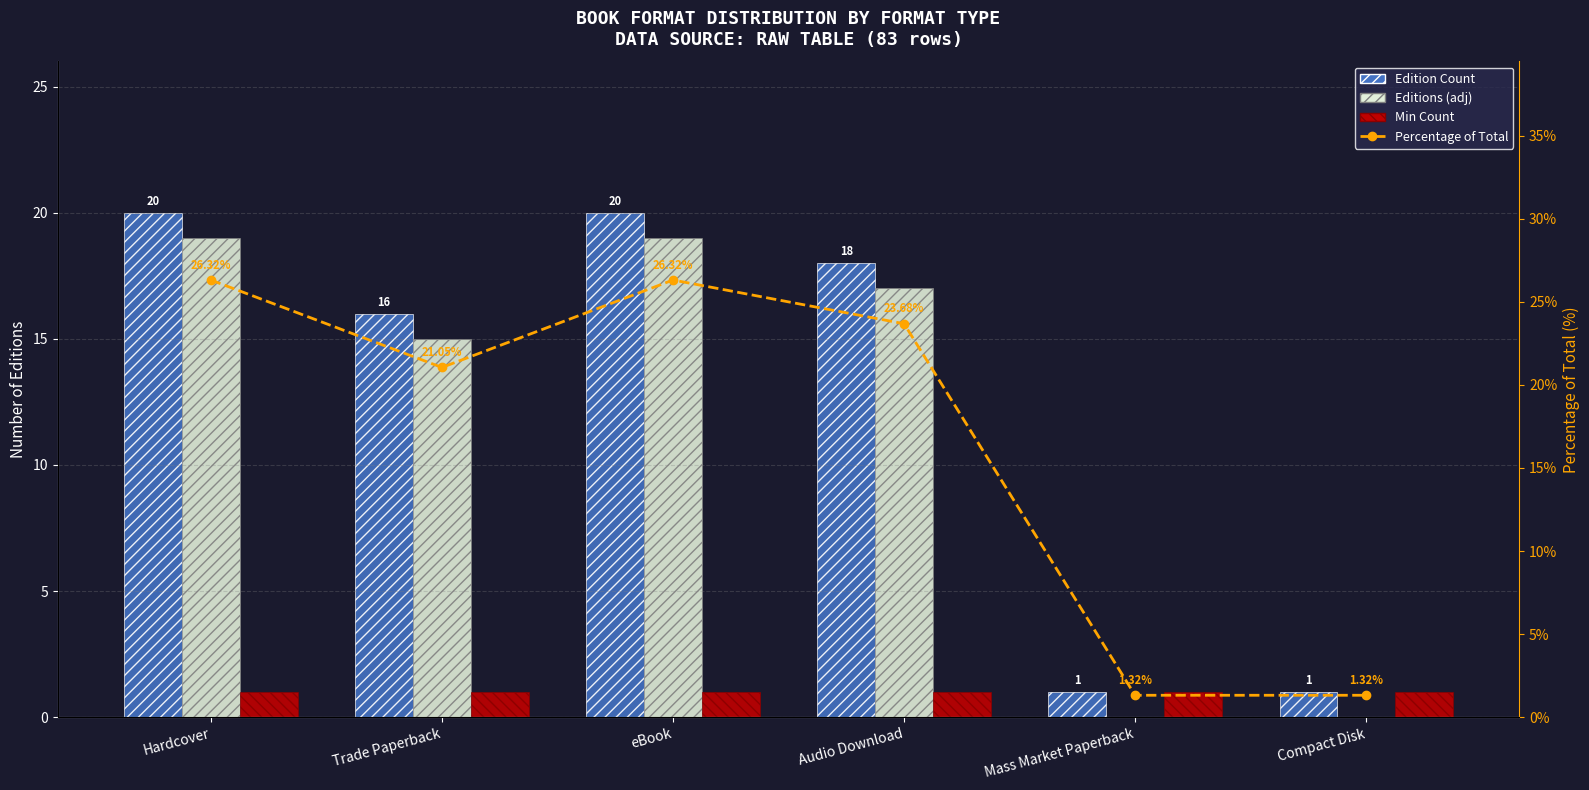

What position from the right is eBook?

4